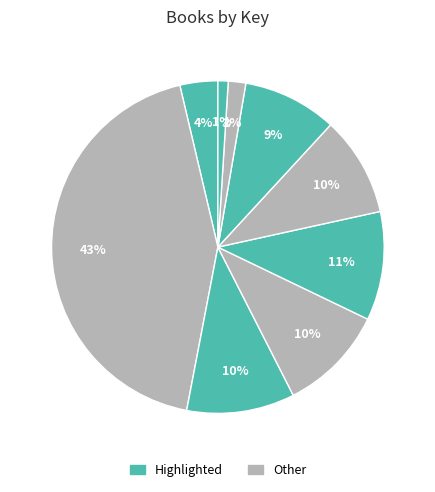

How many segments does this pie chart have?

9